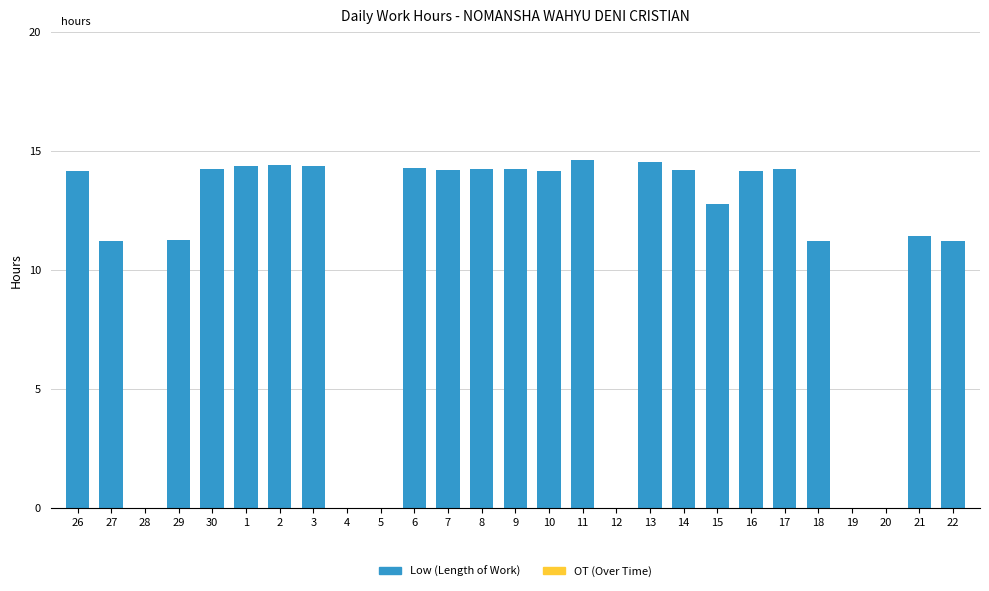

True or false: the data shows 5.3 at 30.

False